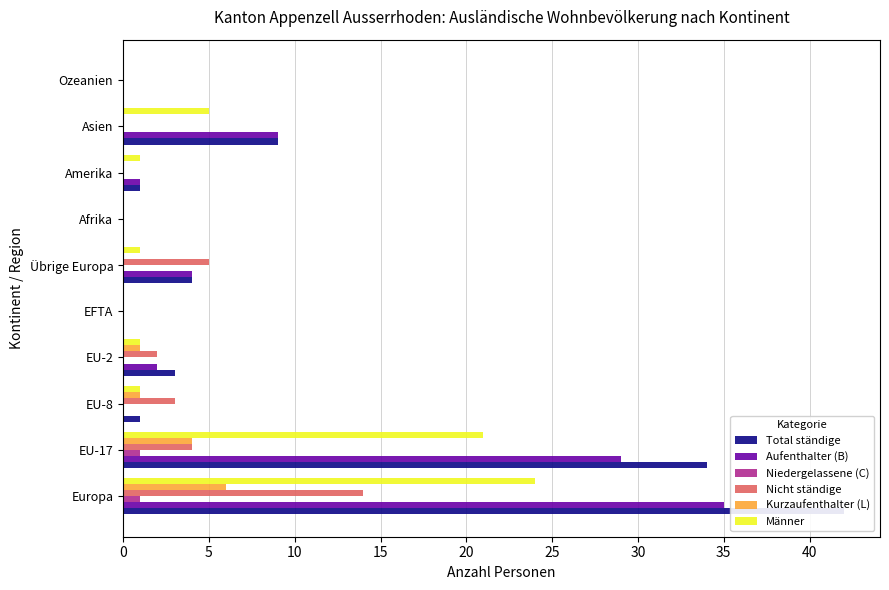

Rank the series by their maximum value, from lowest to highest.

Niedergelassene (C), Kurzaufenthalter (L), Nicht ständige, Männer, Aufenthalter (B), Total ständige